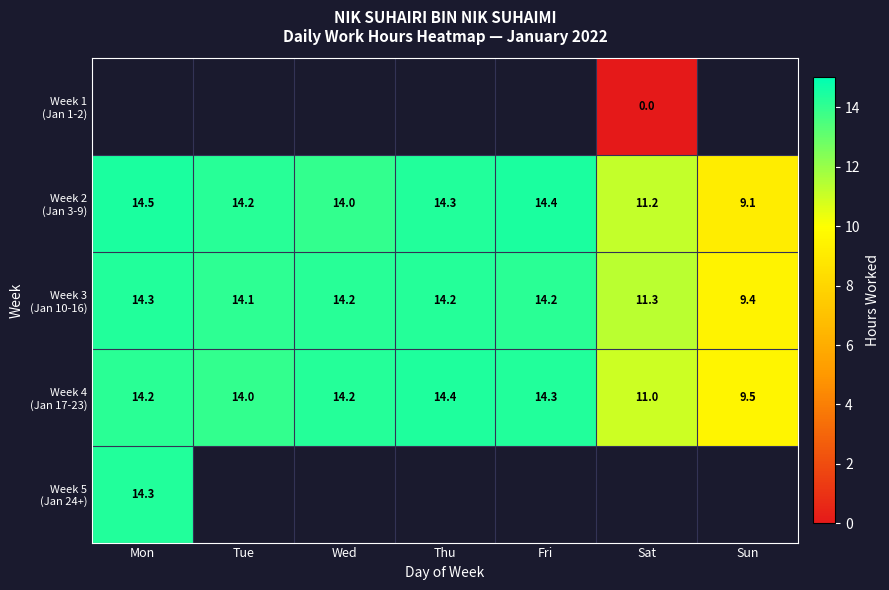

What is the difference between the maximum and second lowest values in the Week 4 (Jan 17-23) series?

3.4